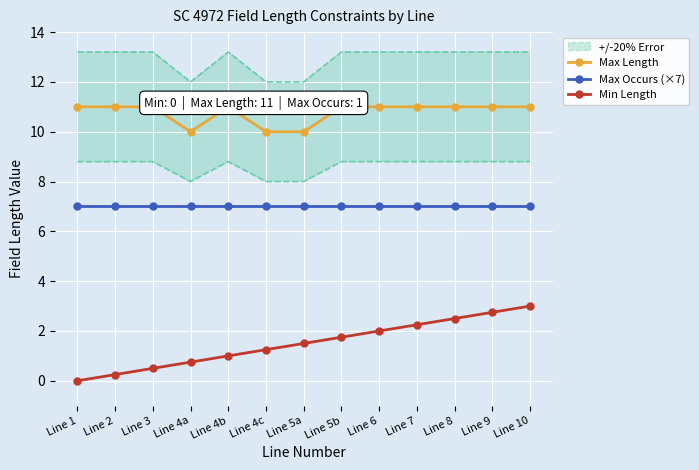

True or false: Max Occurs (×7) has a value of 7.0 at Line 4c.

True